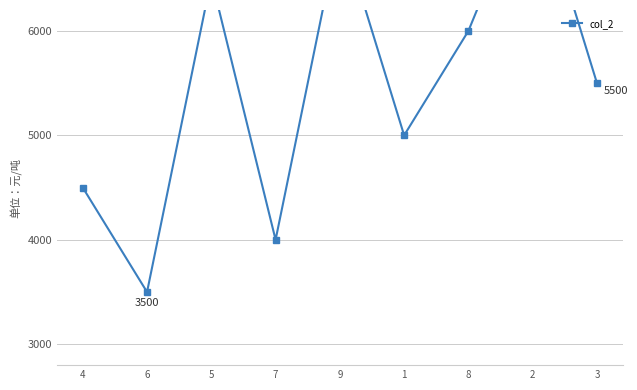

The chart shows a value of 7000 at 9. True or false?

True